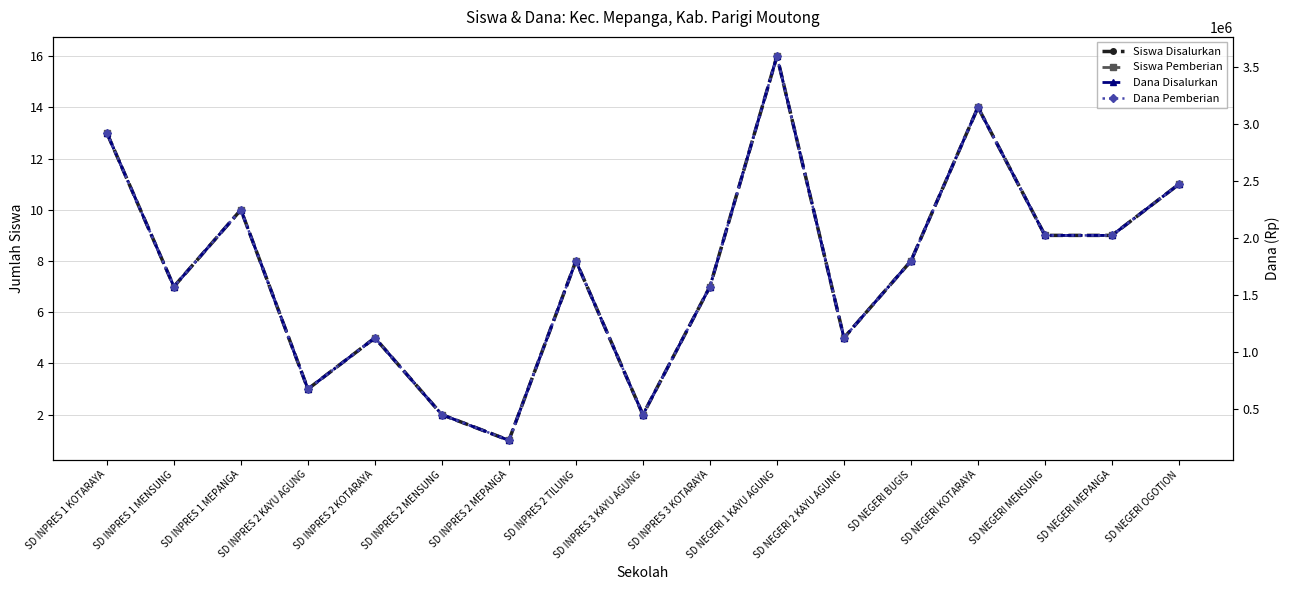

What is the difference between the maximum and second lowest values in the Siswa Pemberian series?

14